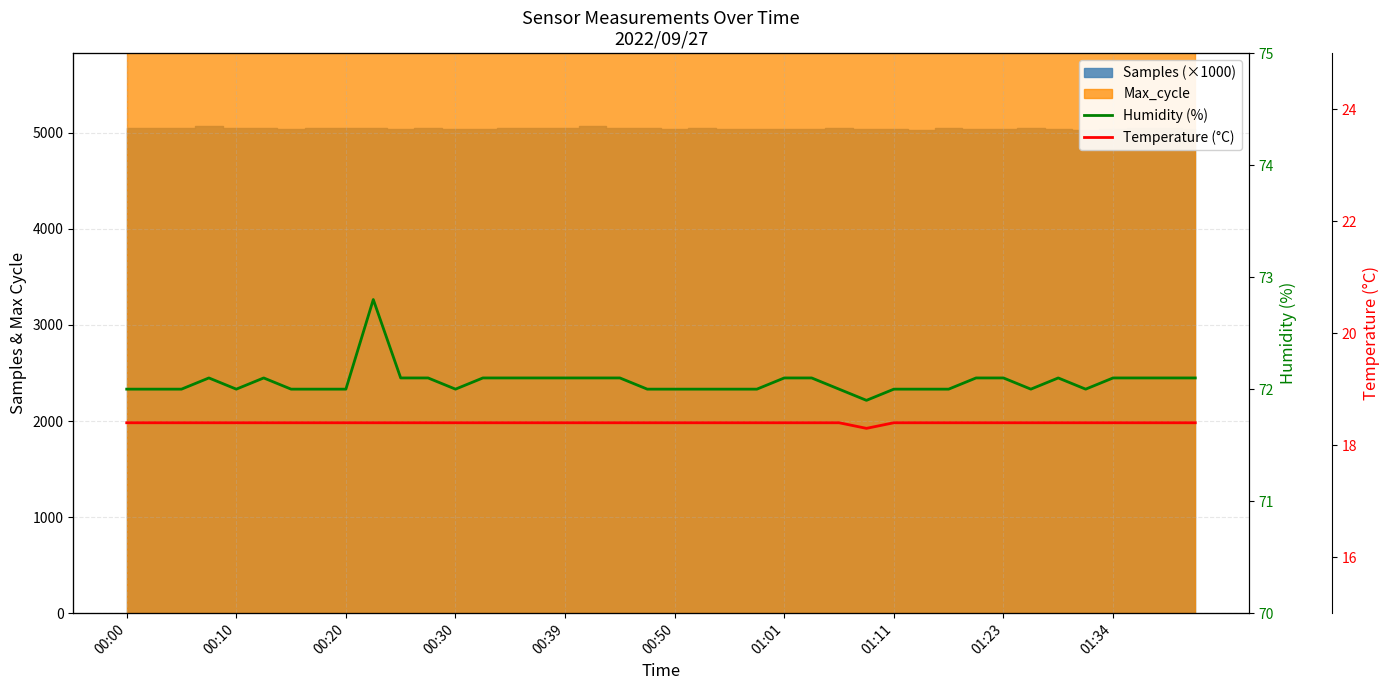

Which series has the largest range (max minus min)?

Humidity (%)